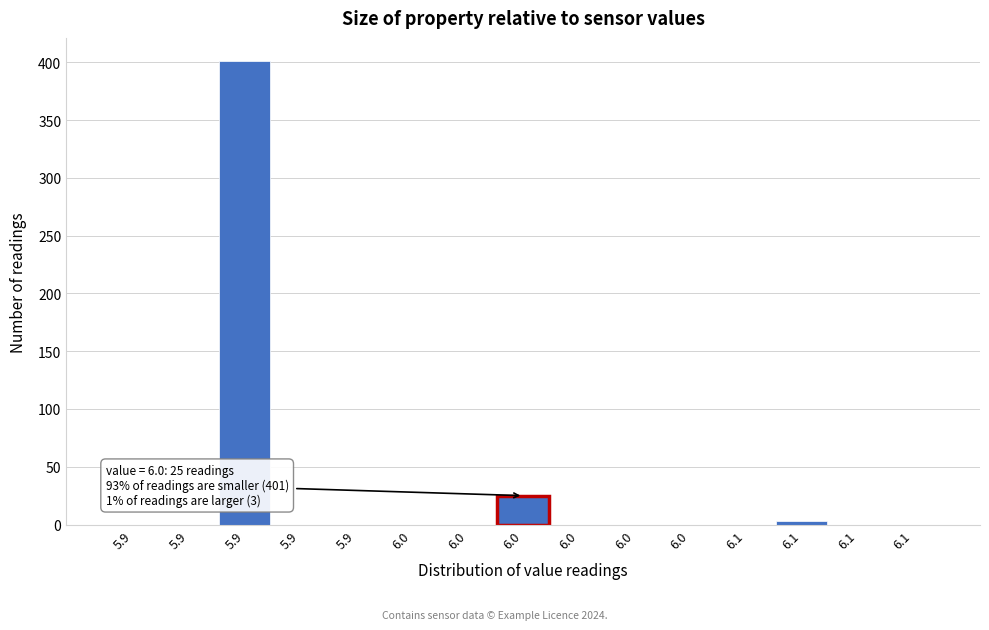

How many values exceed 0?

3